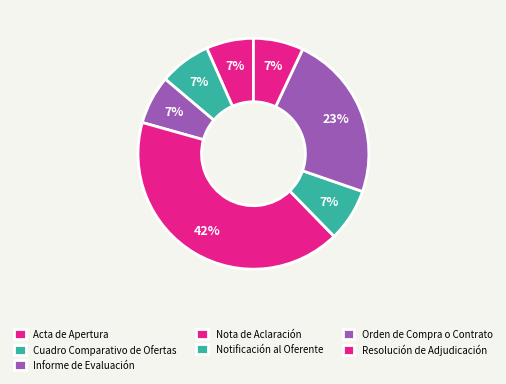

How many segments does this pie chart have?

7